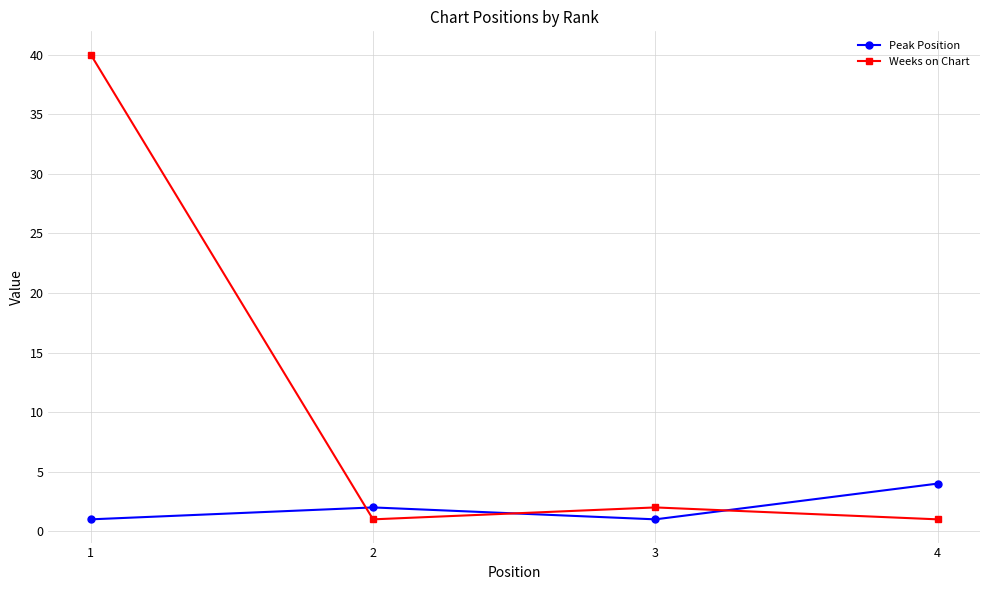

Where is the first local maximum for Peak Position?

2